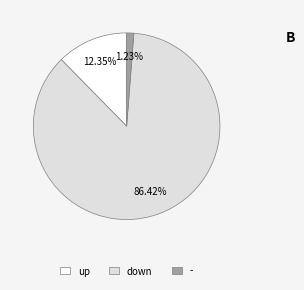

How many slices are in this pie chart?

3